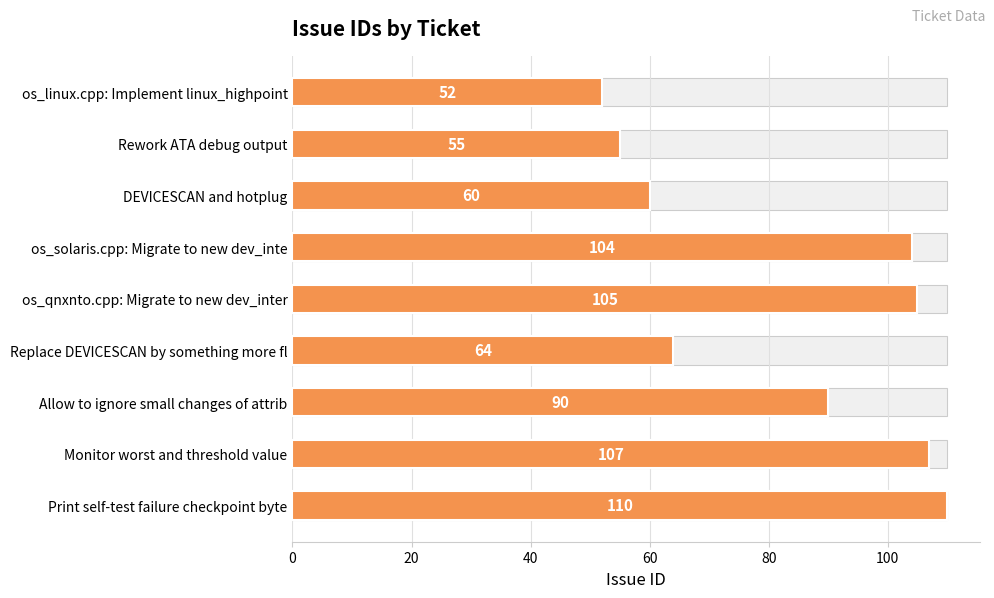

What is the value of the 6th bar from the left?

64